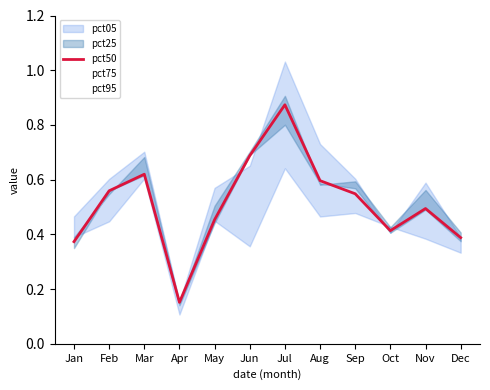

Reading left to right, extract all data points from this chart.

pct50: Jan=0.4	Feb=0.6	Mar=0.6	Apr=0.2	May=0.5	Jun=0.7	Jul=0.9	Aug=0.6	Sep=0.5	Oct=0.4	Nov=0.5	Dec=0.4
pct75: Jan=0.4	Feb=0.5	Mar=0.7	Apr=0.1	May=0.5	Jun=0.7	Jul=0.9	Aug=0.6	Sep=0.6	Oct=0.4	Nov=0.6	Dec=0.4
pct95: Jan=0.5	Feb=0.6	Mar=0.7	Apr=0.2	May=0.6	Jun=0.7	Jul=1.0	Aug=0.7	Sep=0.6	Oct=0.4	Nov=0.6	Dec=0.4